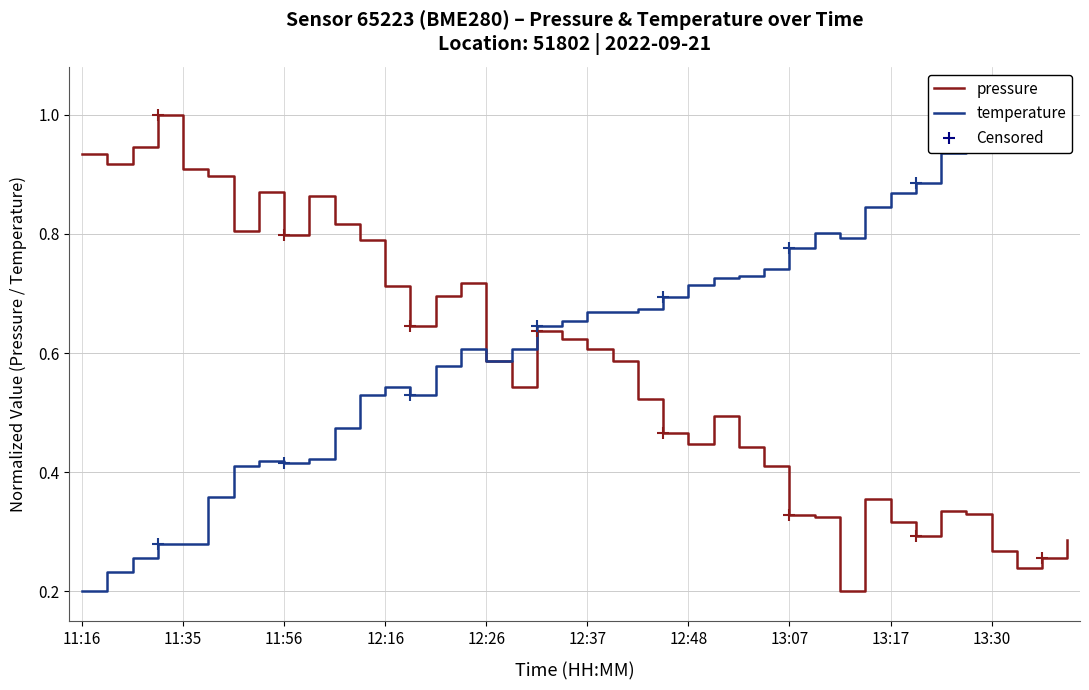

In pressure, how many points are lower than both neighbors (excluding endpoints)?

9